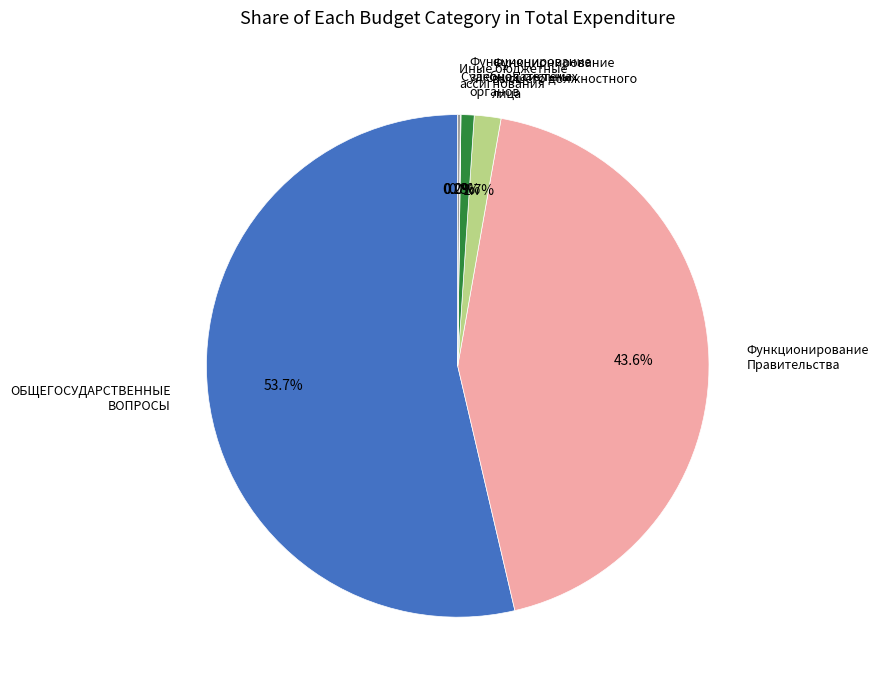

Does any single category account for the majority?

Yes